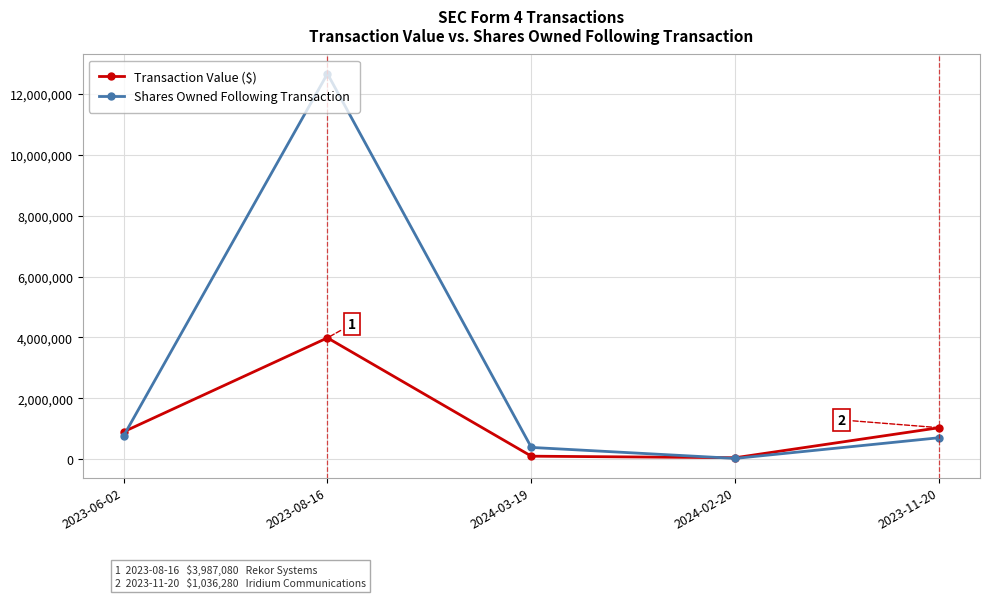

At 2023-11-20, list the series in order from smallest to largest.

Shares Owned Following Transaction, Transaction Value ($)